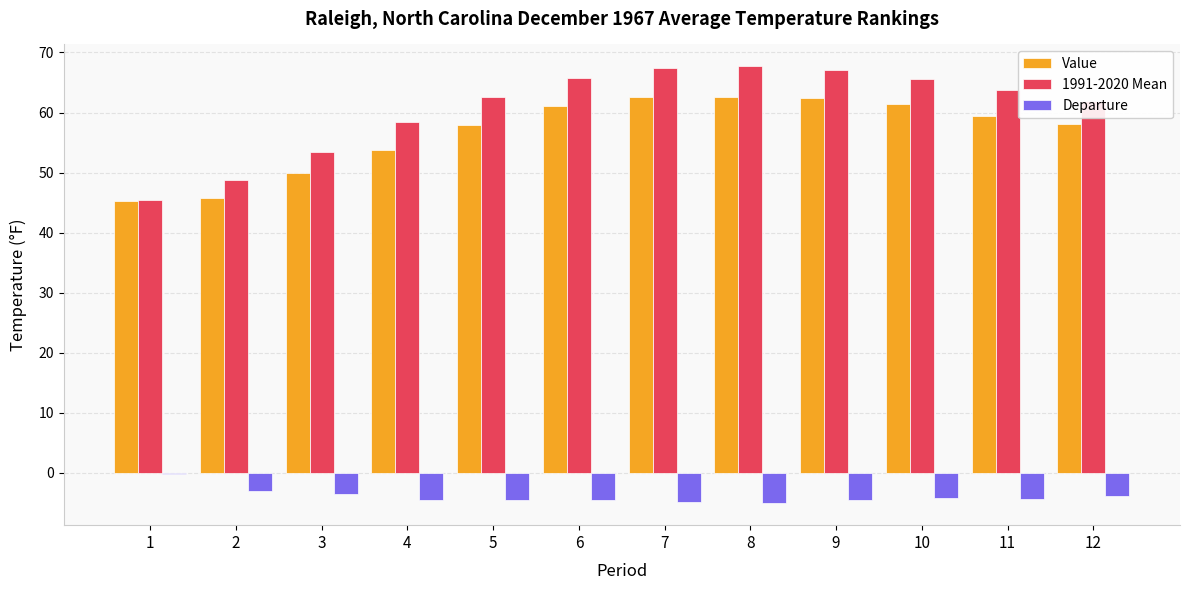

The value of Departure at 12 is -3.9. True or false?

True